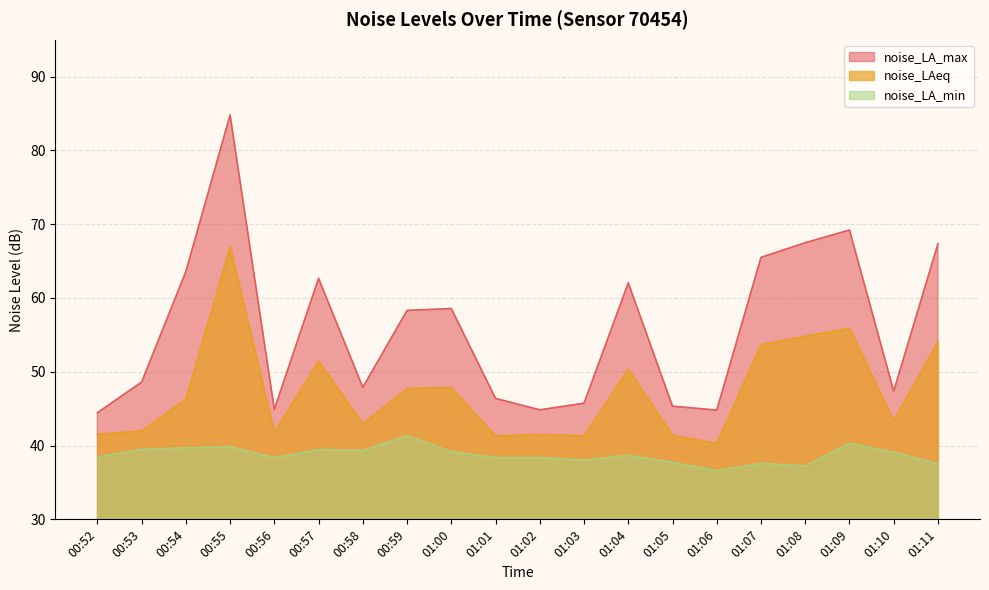

What position from the right is 00:56?

16